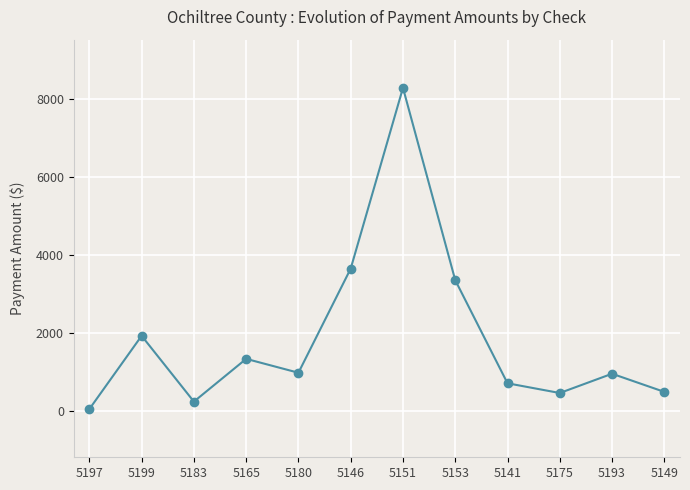

How many lines are shown in the chart?

1